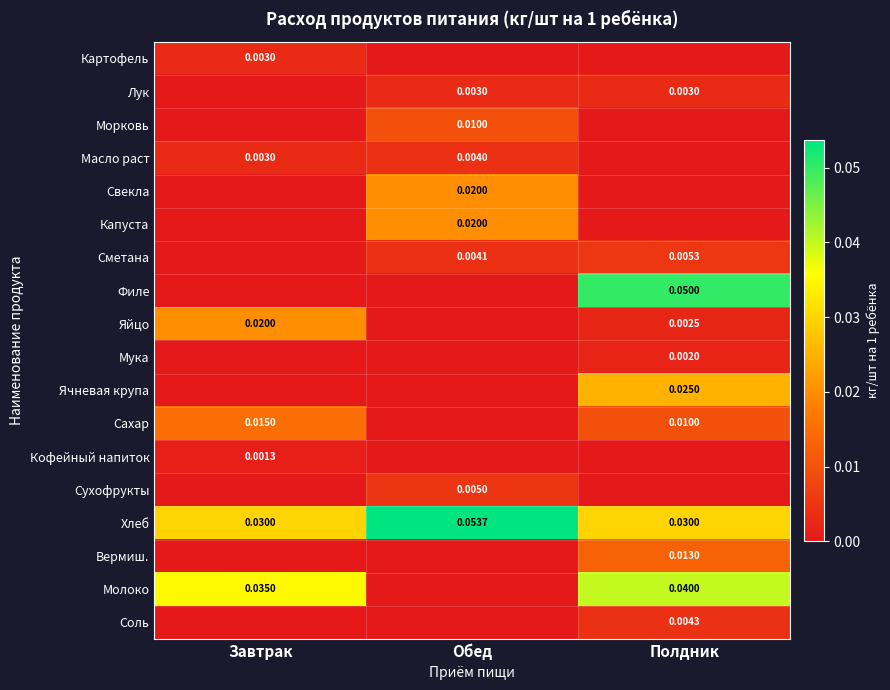

Which category has the lowest value across all series?

Обед